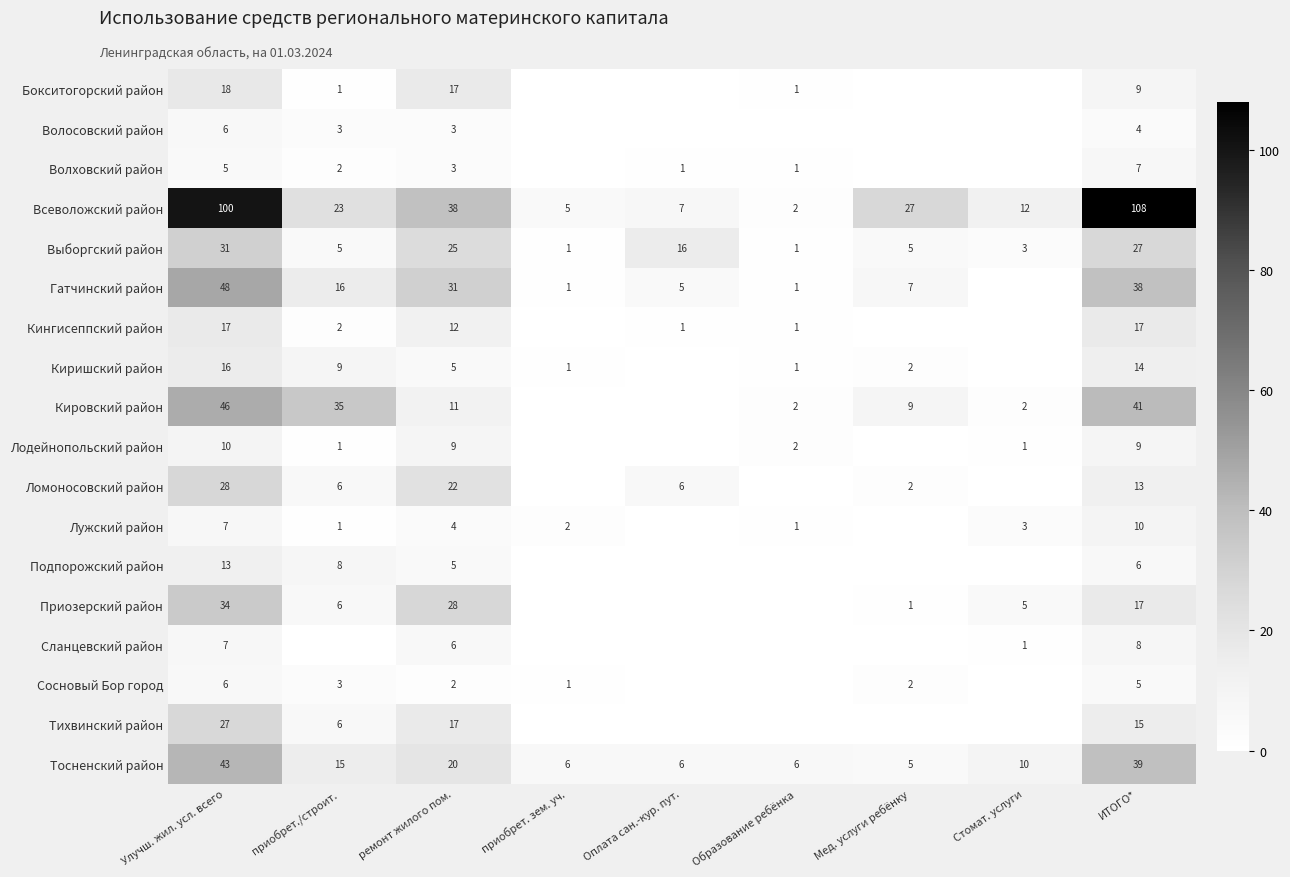

At which label does Выборгский район reach its peak?

Улучш. жил. усл. всего